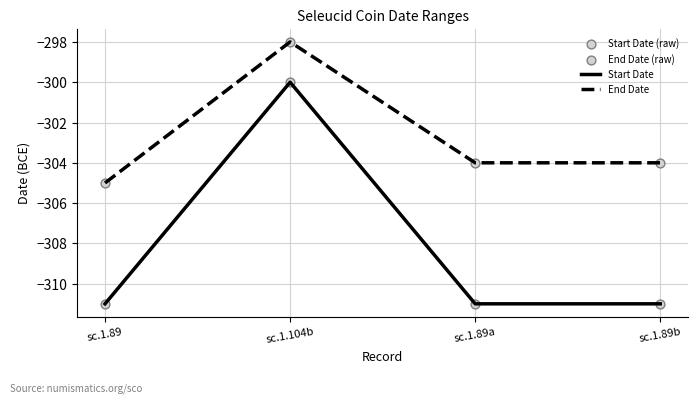

Which series has the largest total across all categories?

End Date